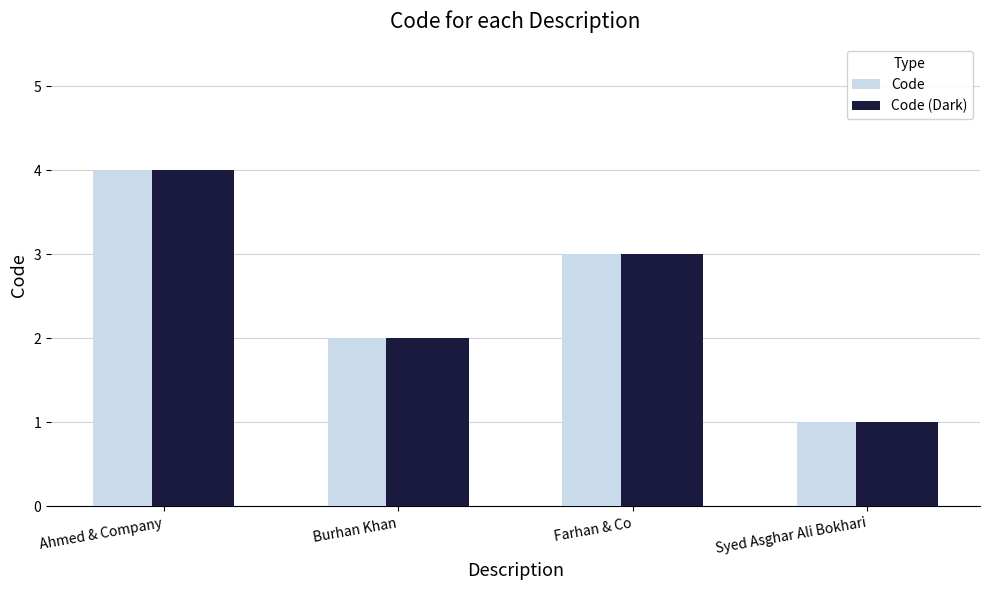

List the labels in order of Code value, smallest first.

Syed Asghar Ali Bokhari, Burhan Khan, Farhan & Co, Ahmed & Company